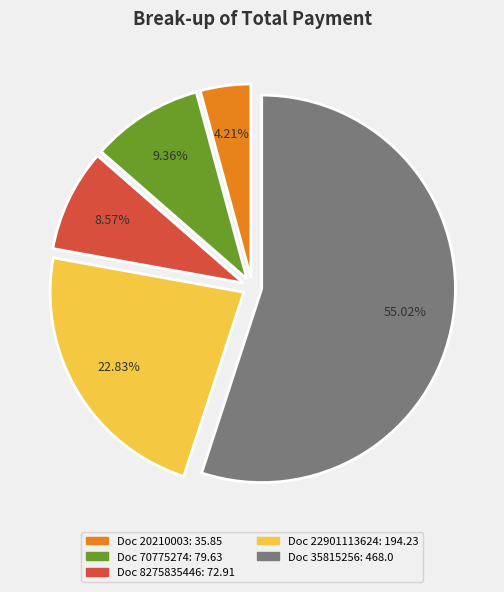

Is there any slice that represents more than half of the pie?

Yes